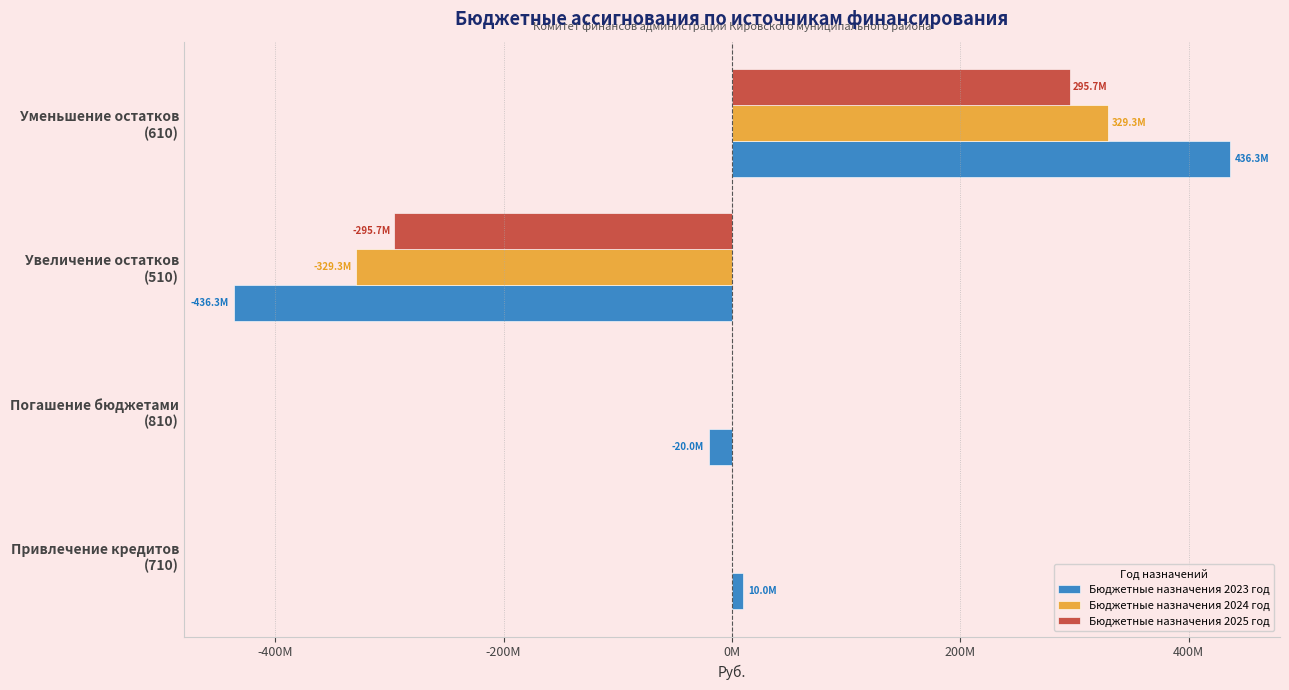

What are all the series names shown in the legend?

Бюджетные назначения 2023 год, Бюджетные назначения 2024 год, Бюджетные назначения 2025 год